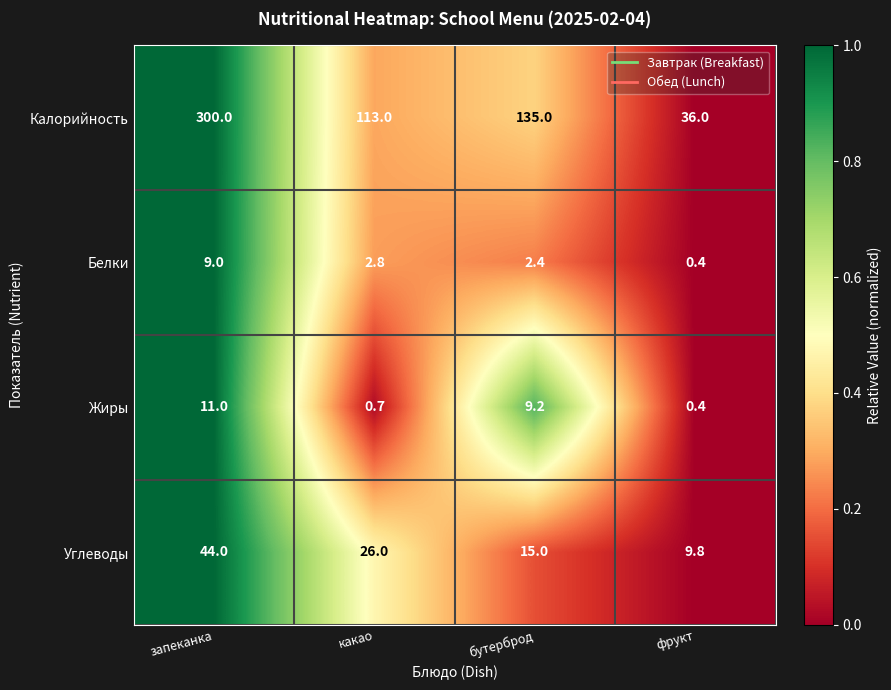

Reading left to right, what are all the values shown in this chart?

Калорийность: 300.0	113.0	135.0	36.0
Белки: 9.0	2.8	2.4	0.4
Жиры: 11.0	0.7	9.2	0.4
Углеводы: 44.0	26.0	15.0	9.8